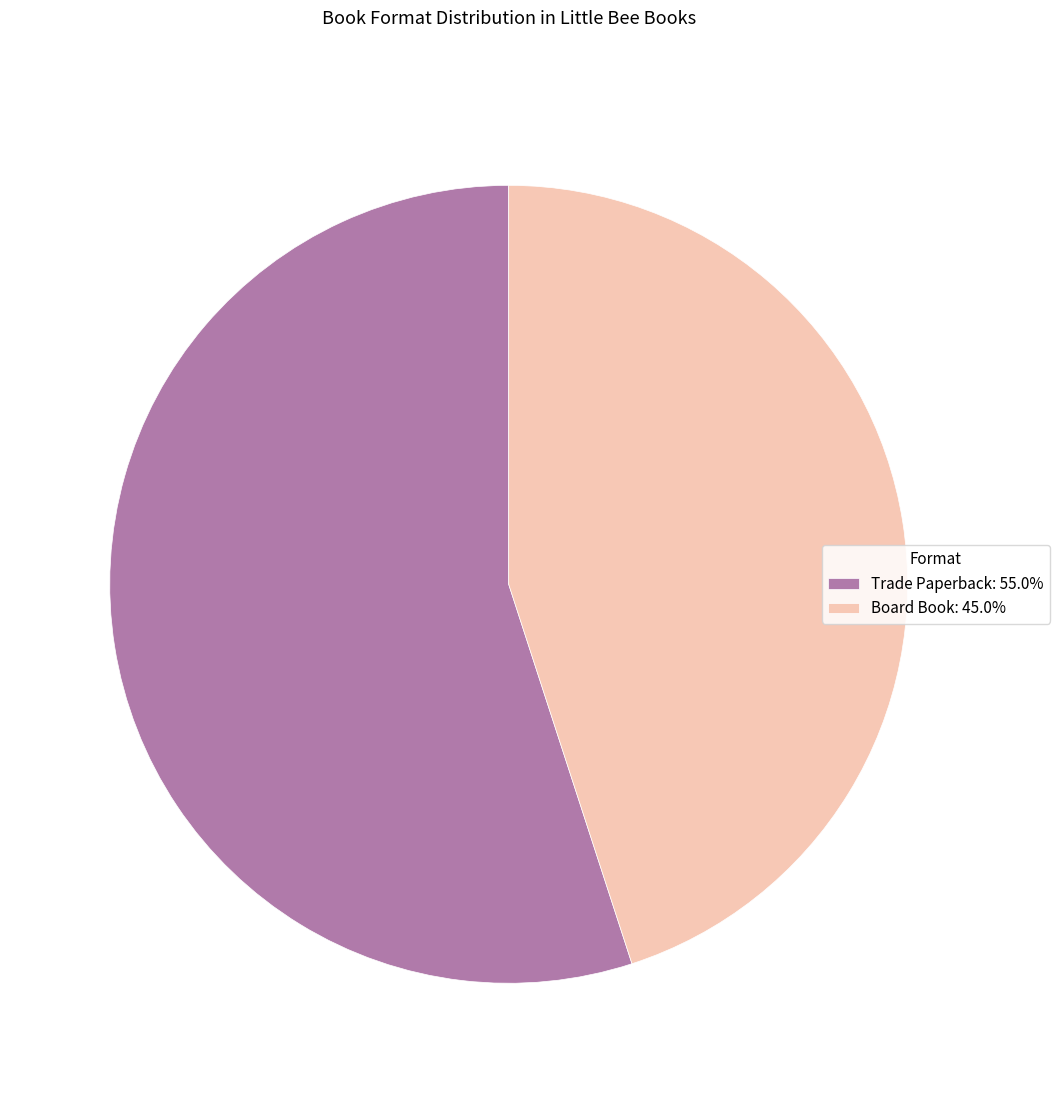

Which slice represents more than half of the pie?

Trade Paperback